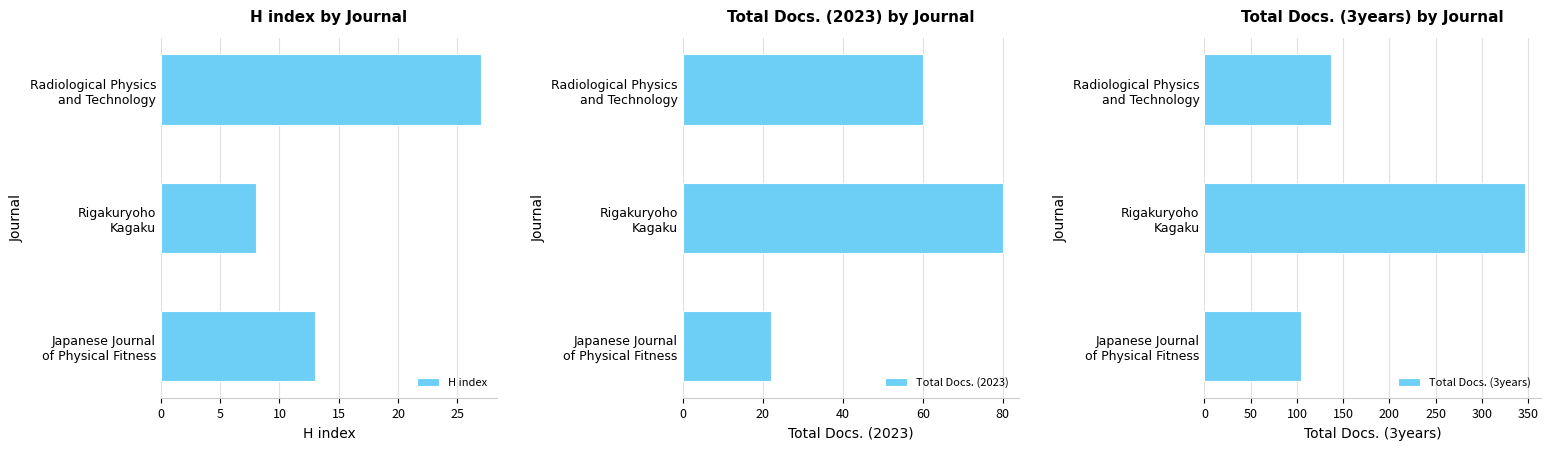

What is the highest value of the Total Docs. (2023) series?

80